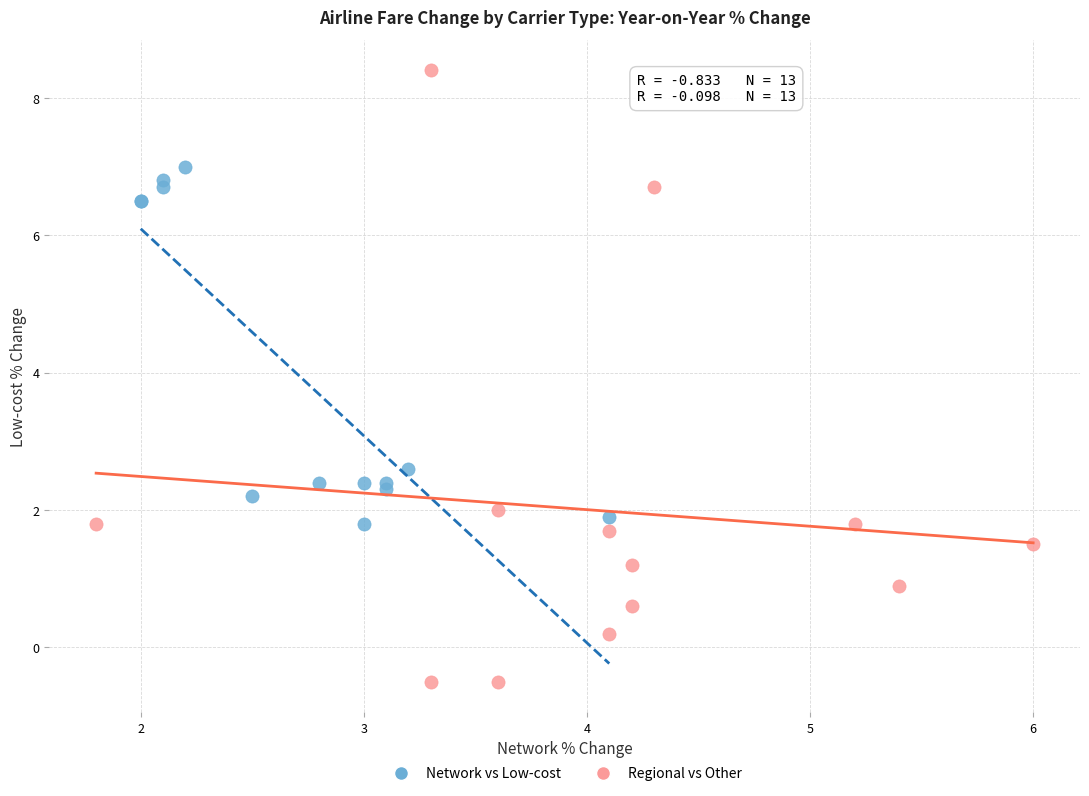

Which series has the largest Y range (max minus min)?

Regional vs Other